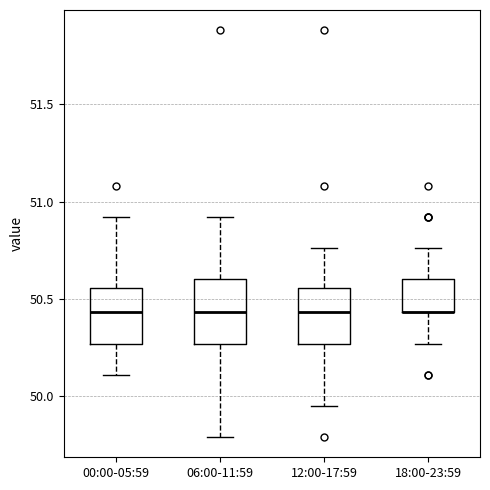

Reading left to right, transcribe this box plot: for each box, give where its median line is, the range the box spans, and where its two whiskers end, as read against the y-axis. The values are not printed on the chart, so give them approximately, as read against the axis.

00:00-05:59: median 50.45, box 50.25 to 50.55, whiskers 50.10 to 50.90
06:00-11:59: median 50.45, box 50.25 to 50.60, whiskers 49.80 to 50.90
12:00-17:59: median 50.45, box 50.25 to 50.55, whiskers 49.95 to 50.75
18:00-23:59: median 50.45 (drawn on the box's lower edge), box 50.45 to 50.60, whiskers 50.25 to 50.75